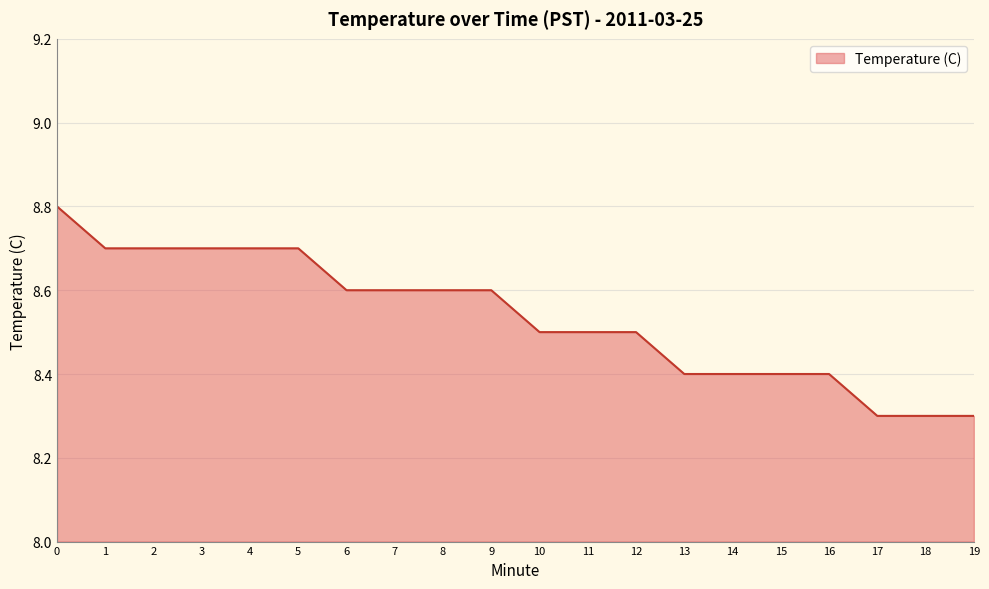

What is the maximum value shown in the chart?

8.8